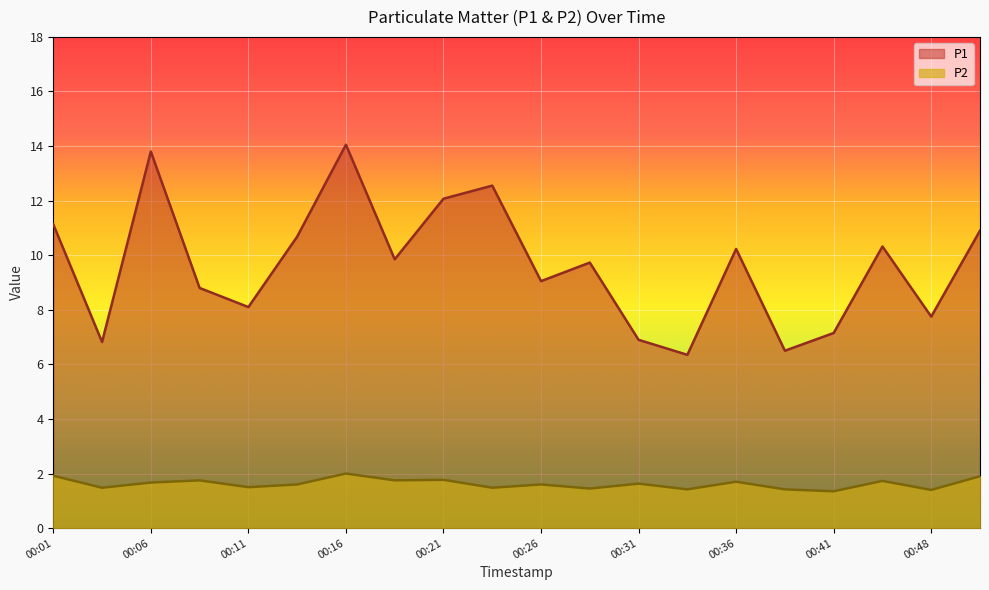

Which category has the highest value in the P2 series?

00:16